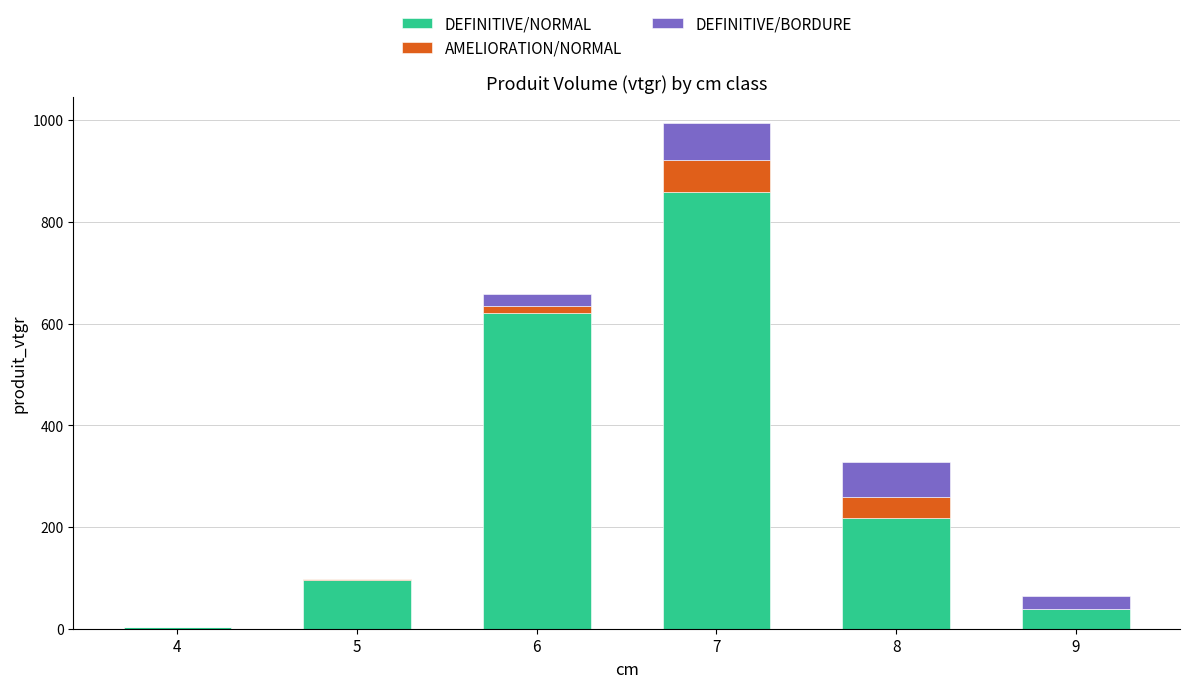

How many values in the DEFINITIVE/NORMAL series exceed 217?

3